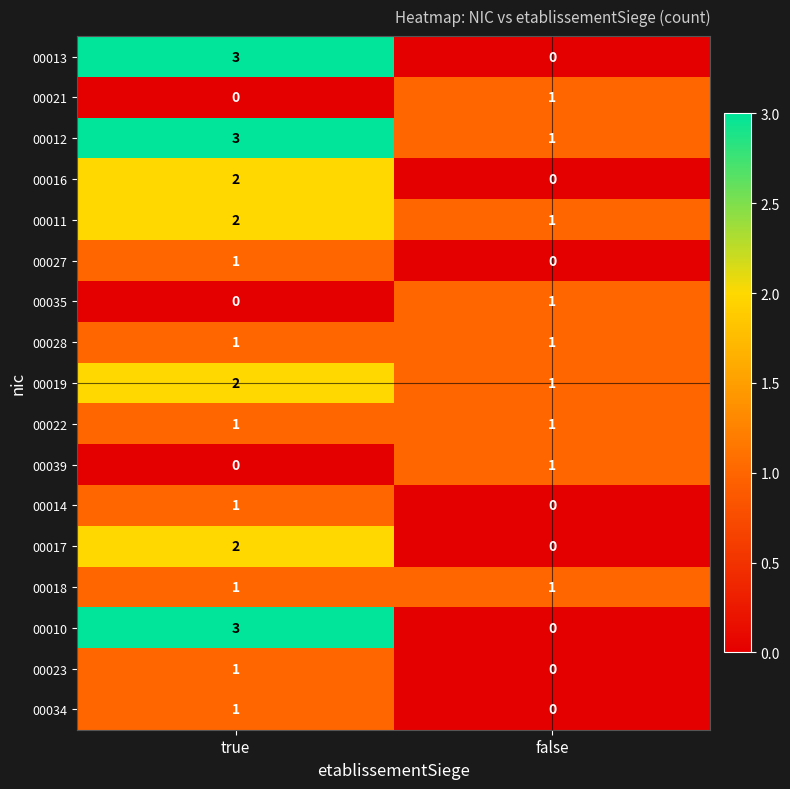

Which label corresponds to the largest value in the chart?

true